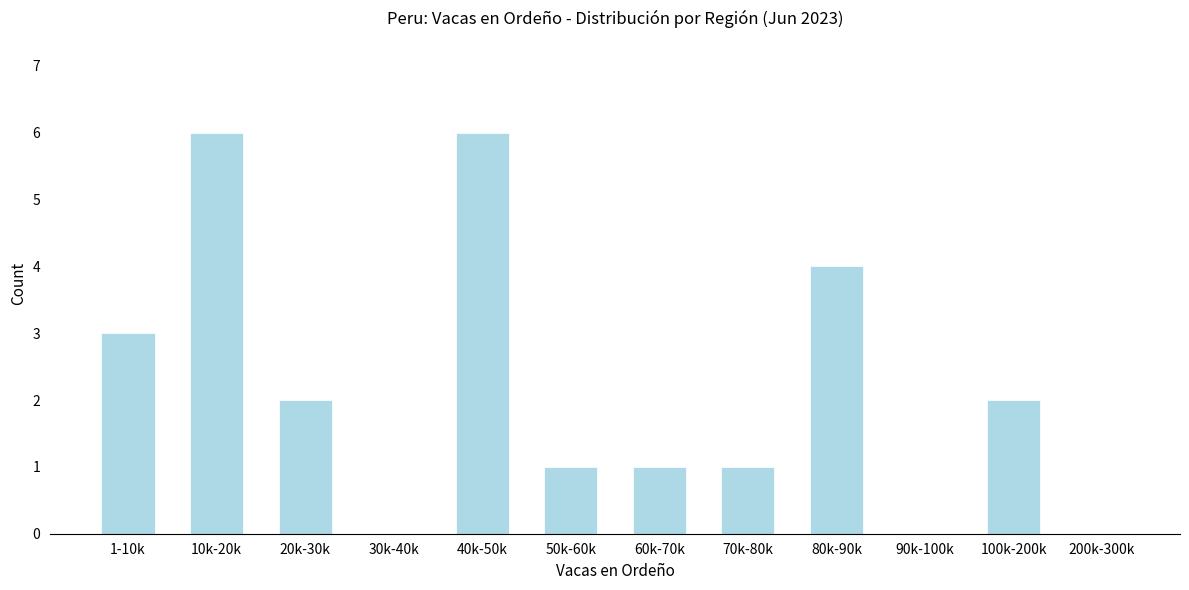

Reading right to left, transcribe all the data shown in this chart.

200k-300k=0	100k-200k=2	90k-100k=0	80k-90k=4	70k-80k=1	60k-70k=1	50k-60k=1	40k-50k=6	30k-40k=0	20k-30k=2	10k-20k=6	1-10k=3